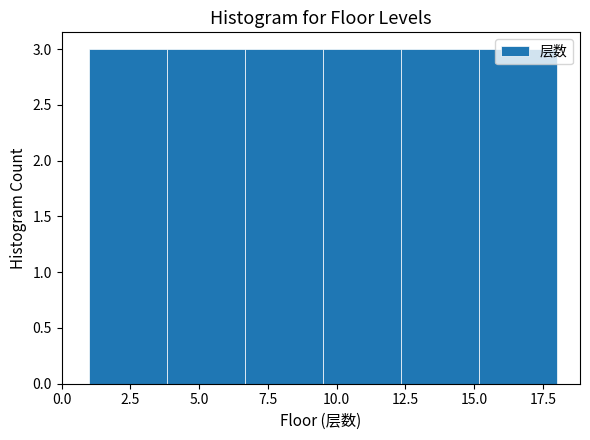

What is the height of the bar covering 6.5 to 9.5 on the x-axis? Neither the bar edges nor the heights are printed on the chart, so give them approximately, as read against the axes.

3